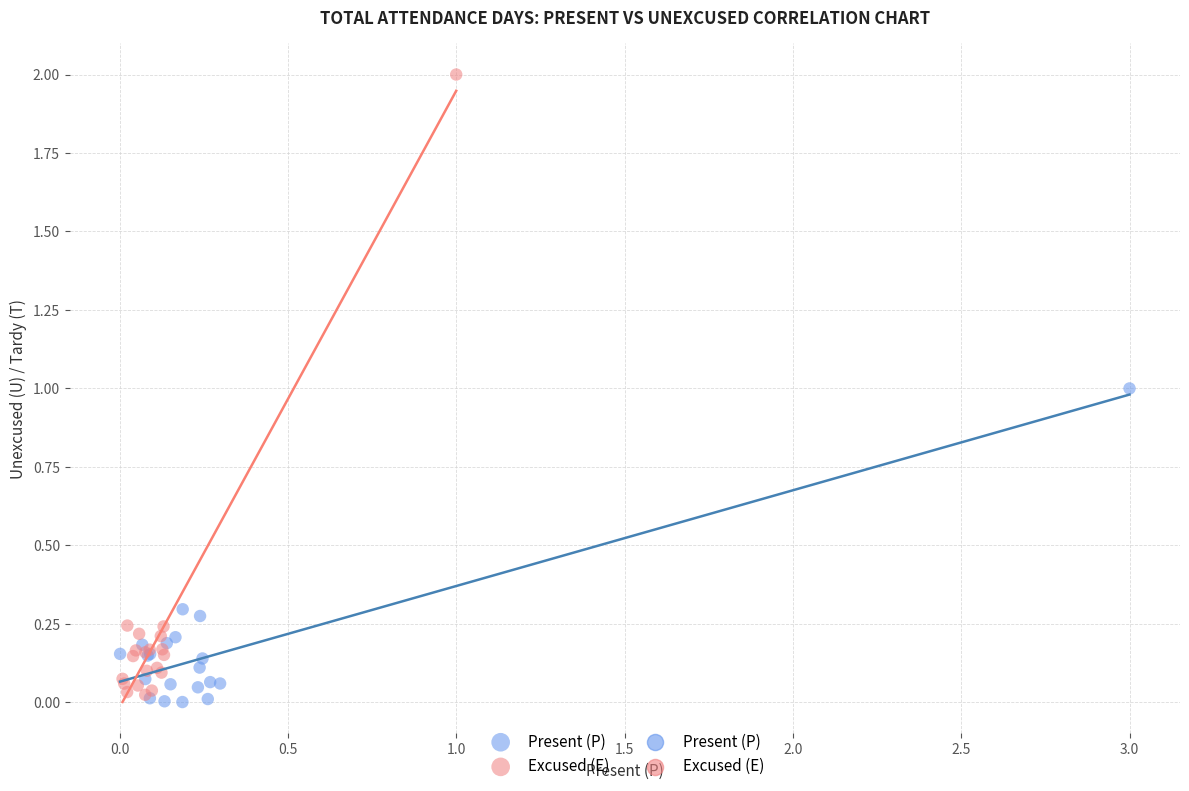

Which series reaches the maximum Y coordinate?

Excused (E)